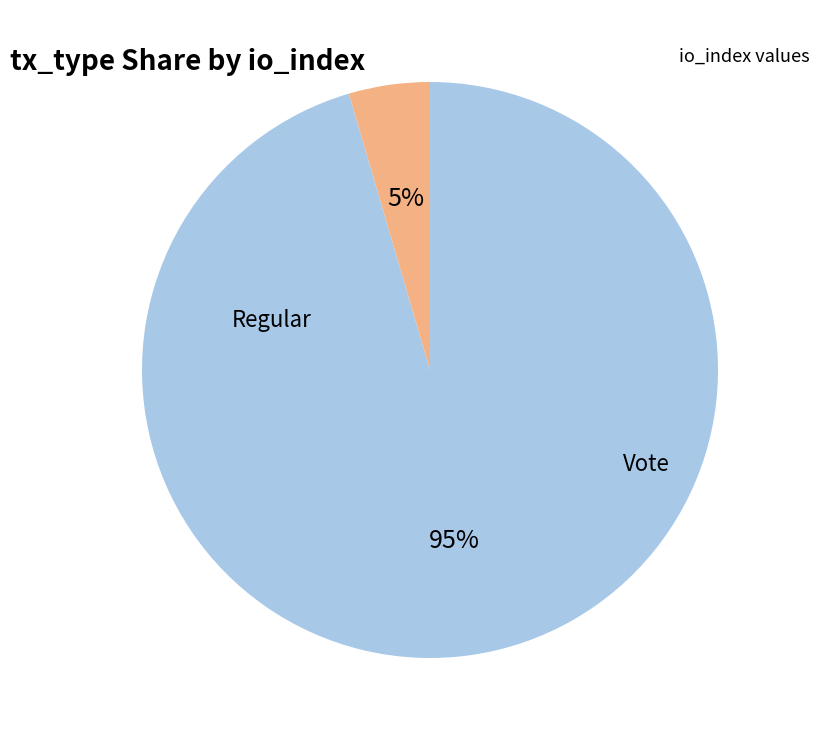

To the nearest percent, what is the average slice percentage?

50%